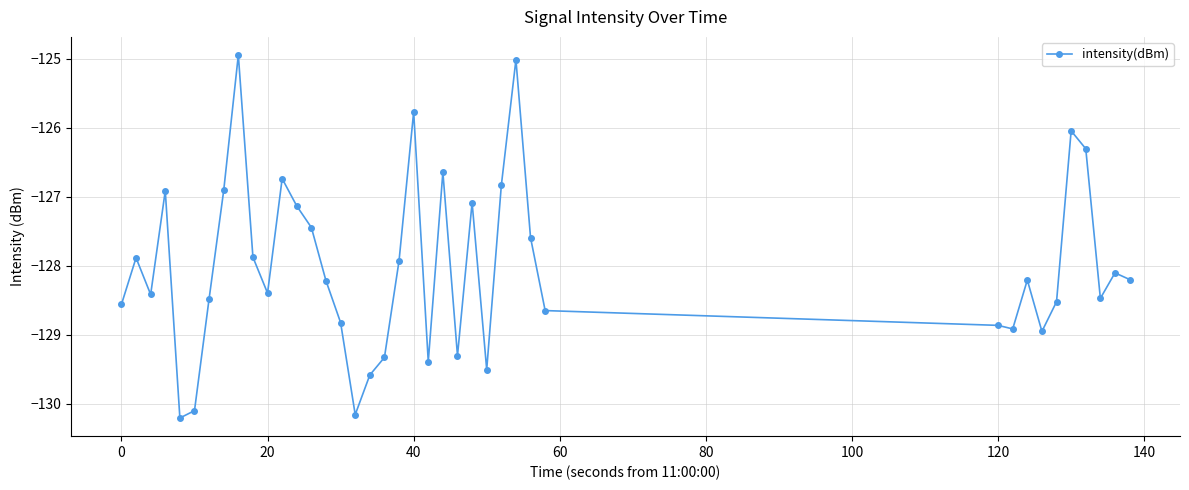

What is the value of the 40th point from the left?

-128.2